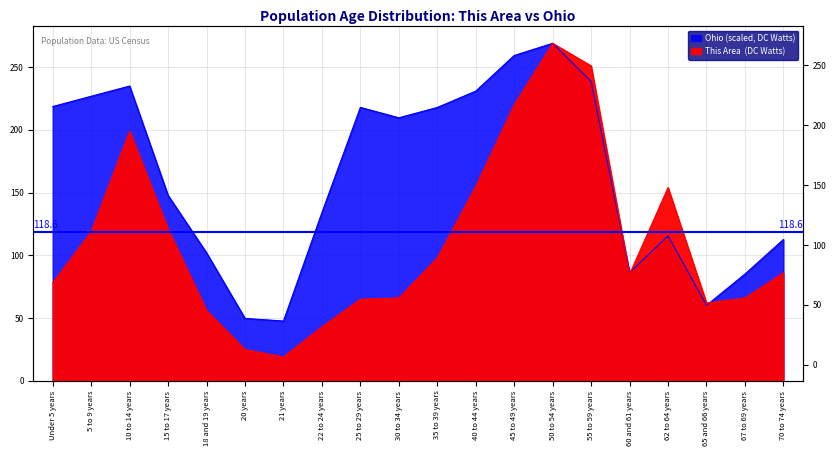

What is the total value across all series at 30 to 34 years?

275.6